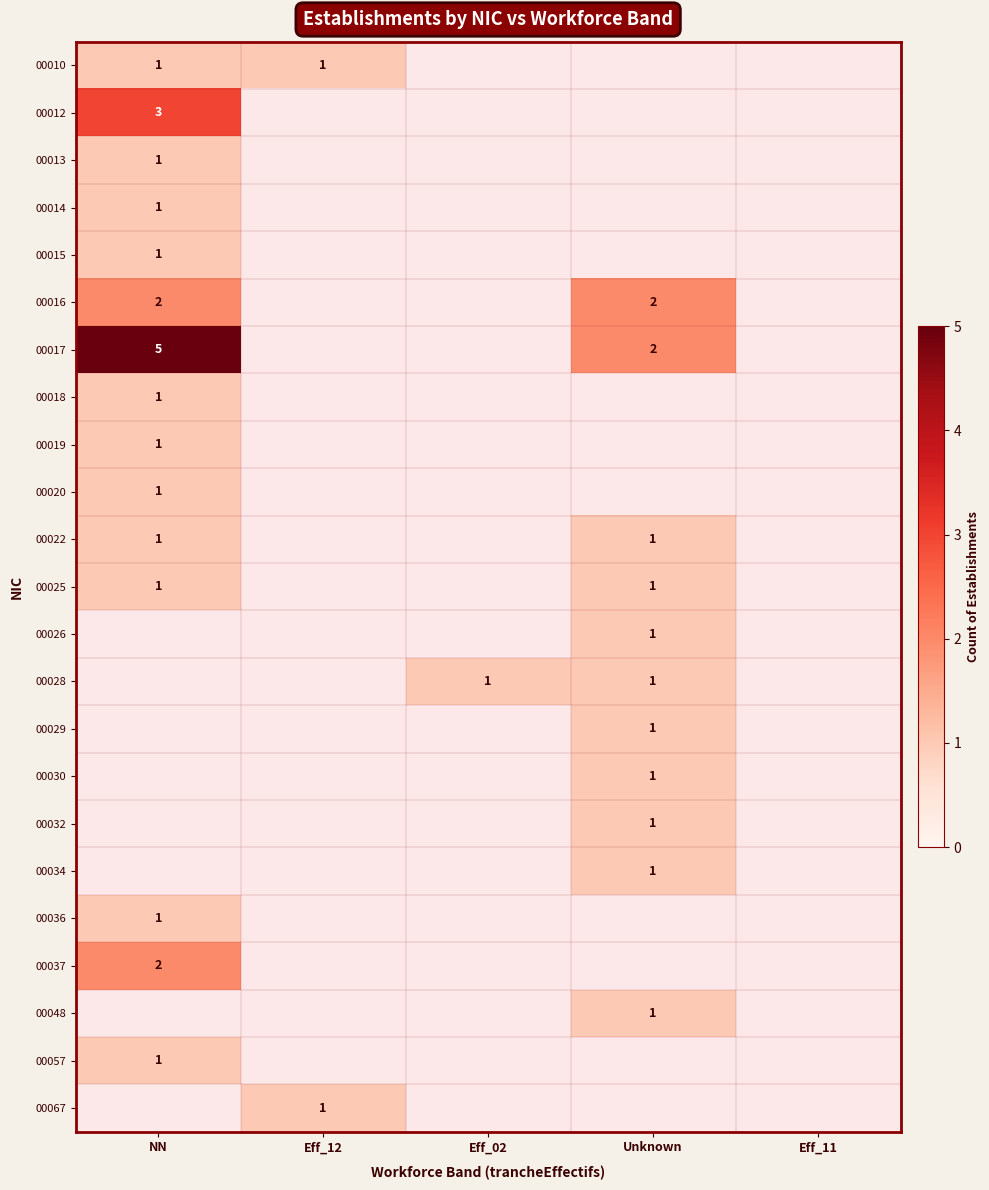

True or false: 00019 has a value of 1 at NN.

True